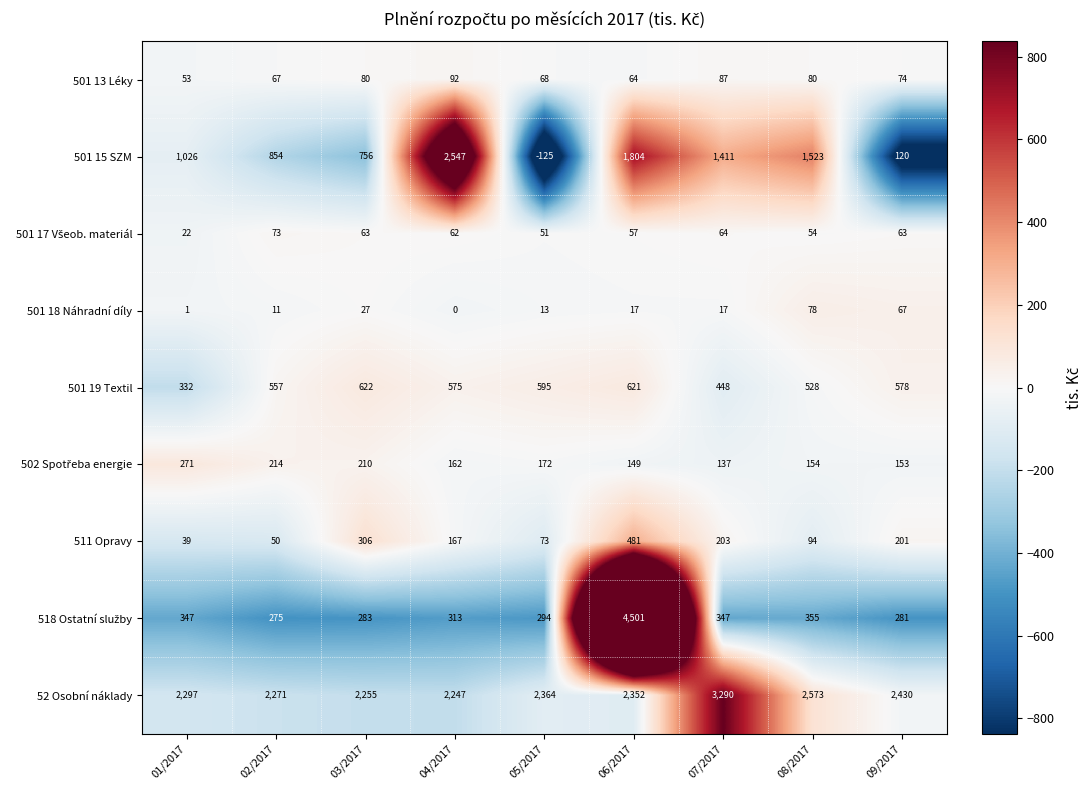

What is the total value across all series at 05/2017?

3505